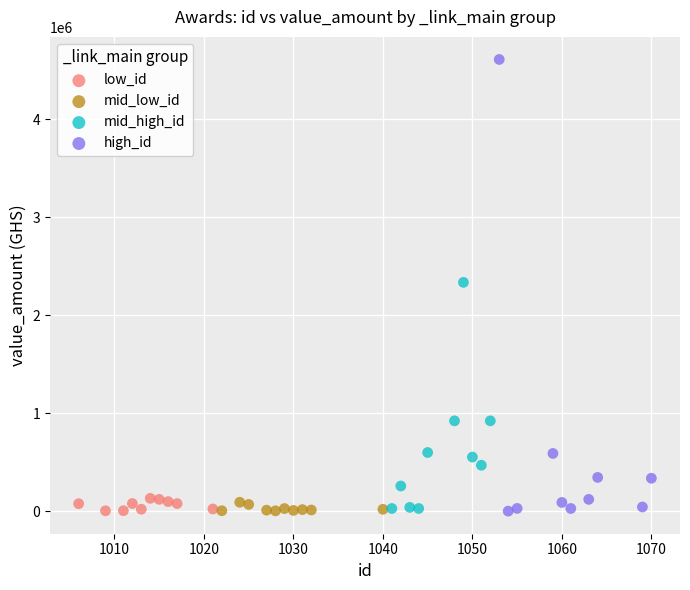

Which series has the largest Y range (max minus min)?

high_id